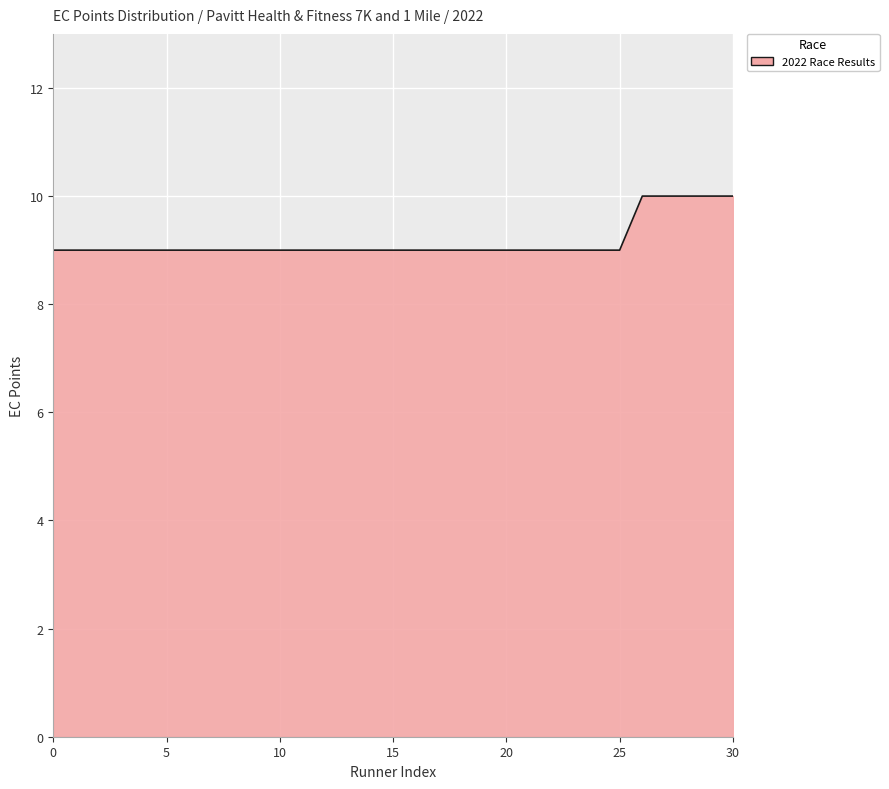

What is the maximum value shown in the chart?

10